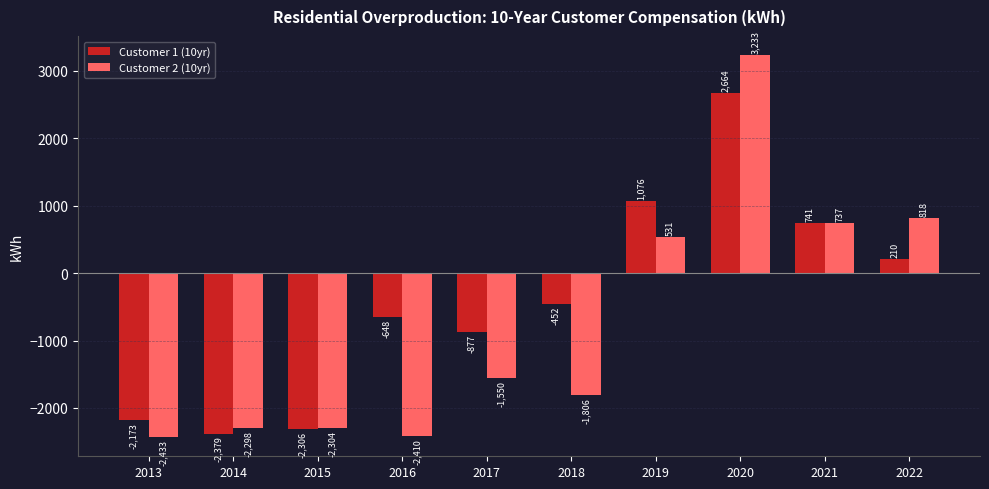

Which series has the largest total across all categories?

Customer 1 (10yr)